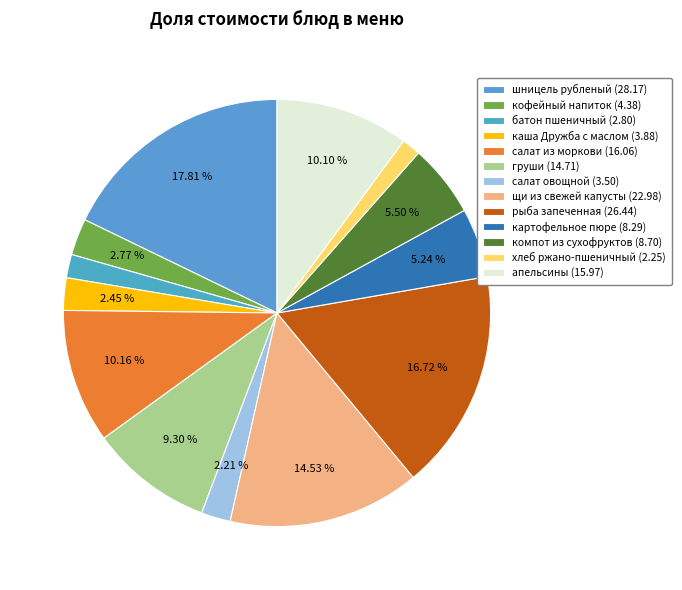

What is the largest slice in the pie chart?

шницель рубленый